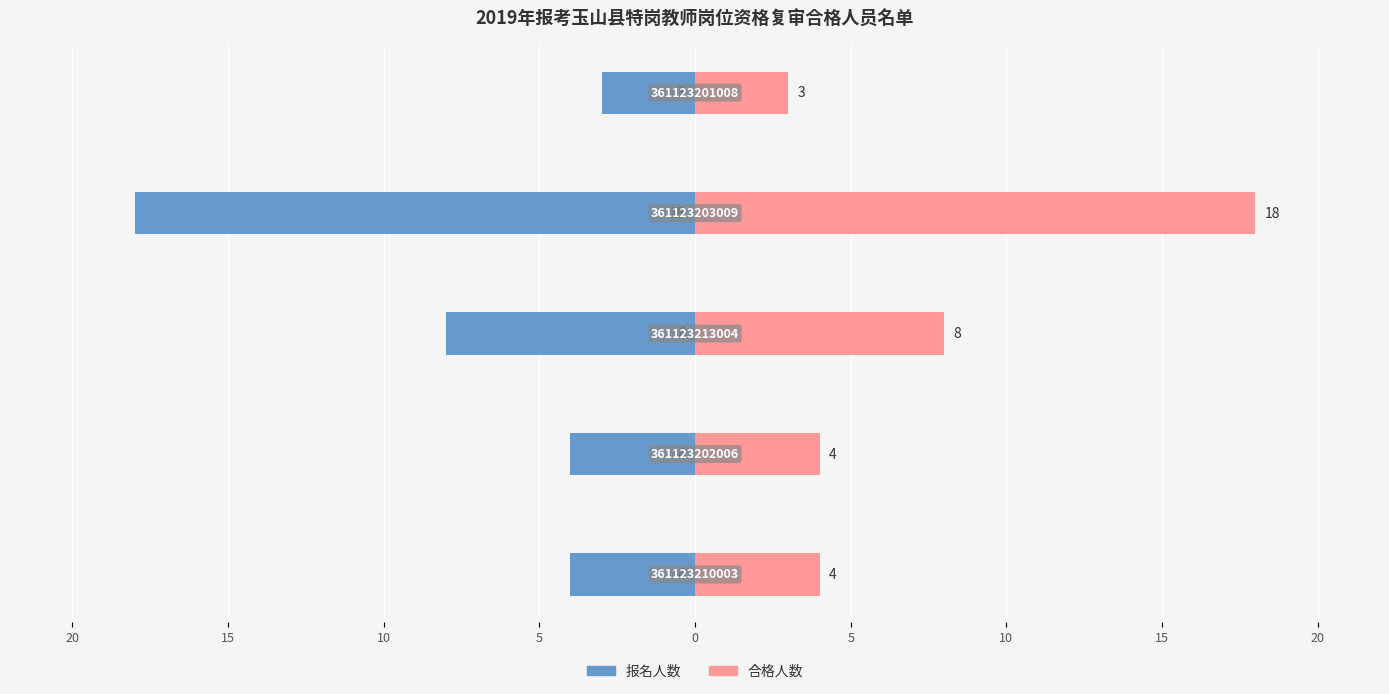

How many values in the 合格人数 series exceed 4?

2